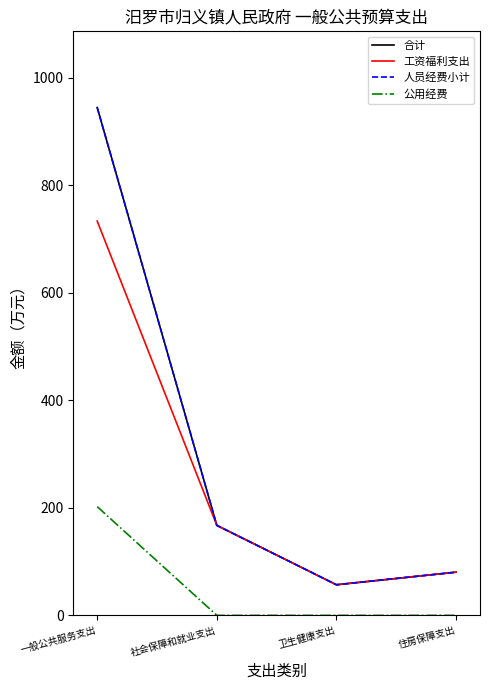

Is this an area chart (filled region under the line)?

No